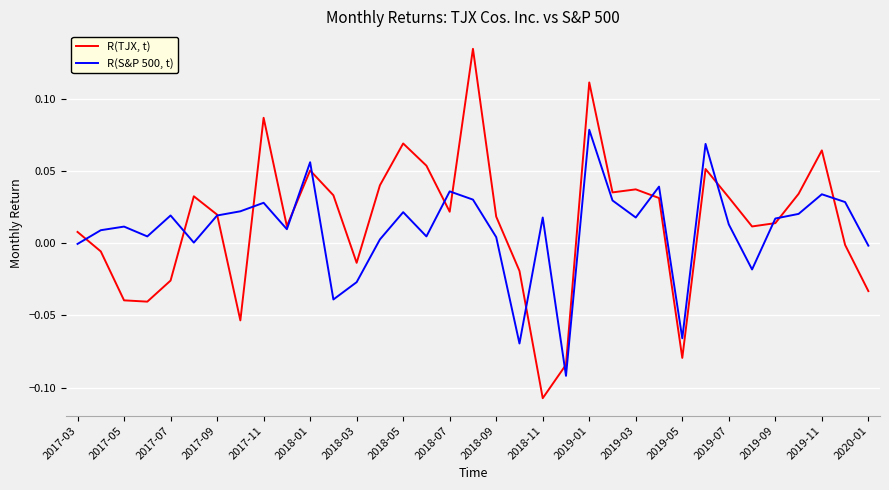

Which series has the largest range (max minus min)?

R(TJX, t)